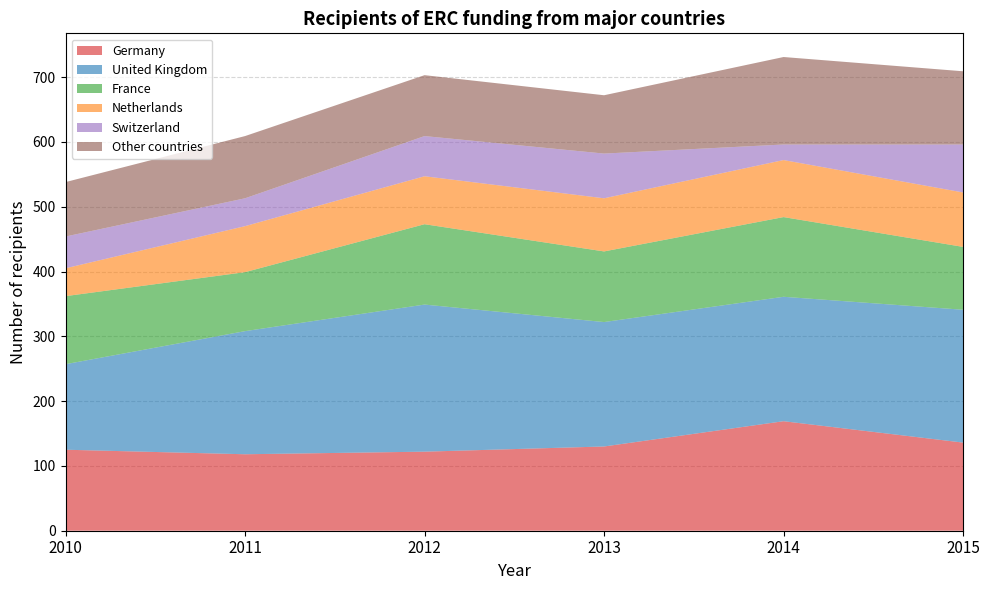

Reading left to right, transcribe all the data shown in this chart.

Germany: 125	118	122	130	169	136
United Kingdom: 132	190	227	192	192	205
France: 105	91	124	109	123	97
Netherlands: 43	71	74	82	88	84
Switzerland: 49	43	62	69	24	74
Other countries: 84	96	94	90	135	113